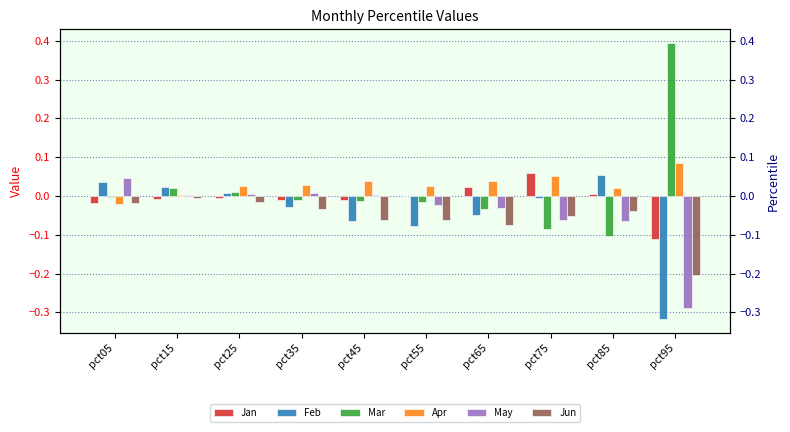

Which category has the lowest value across all series?

pct95